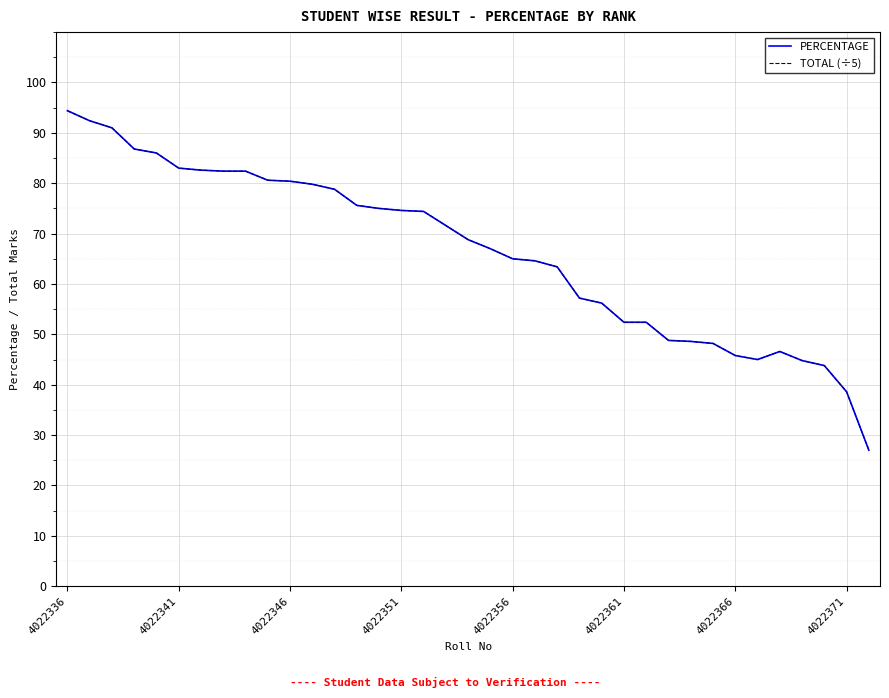

Is this an area chart (filled region under the line)?

No